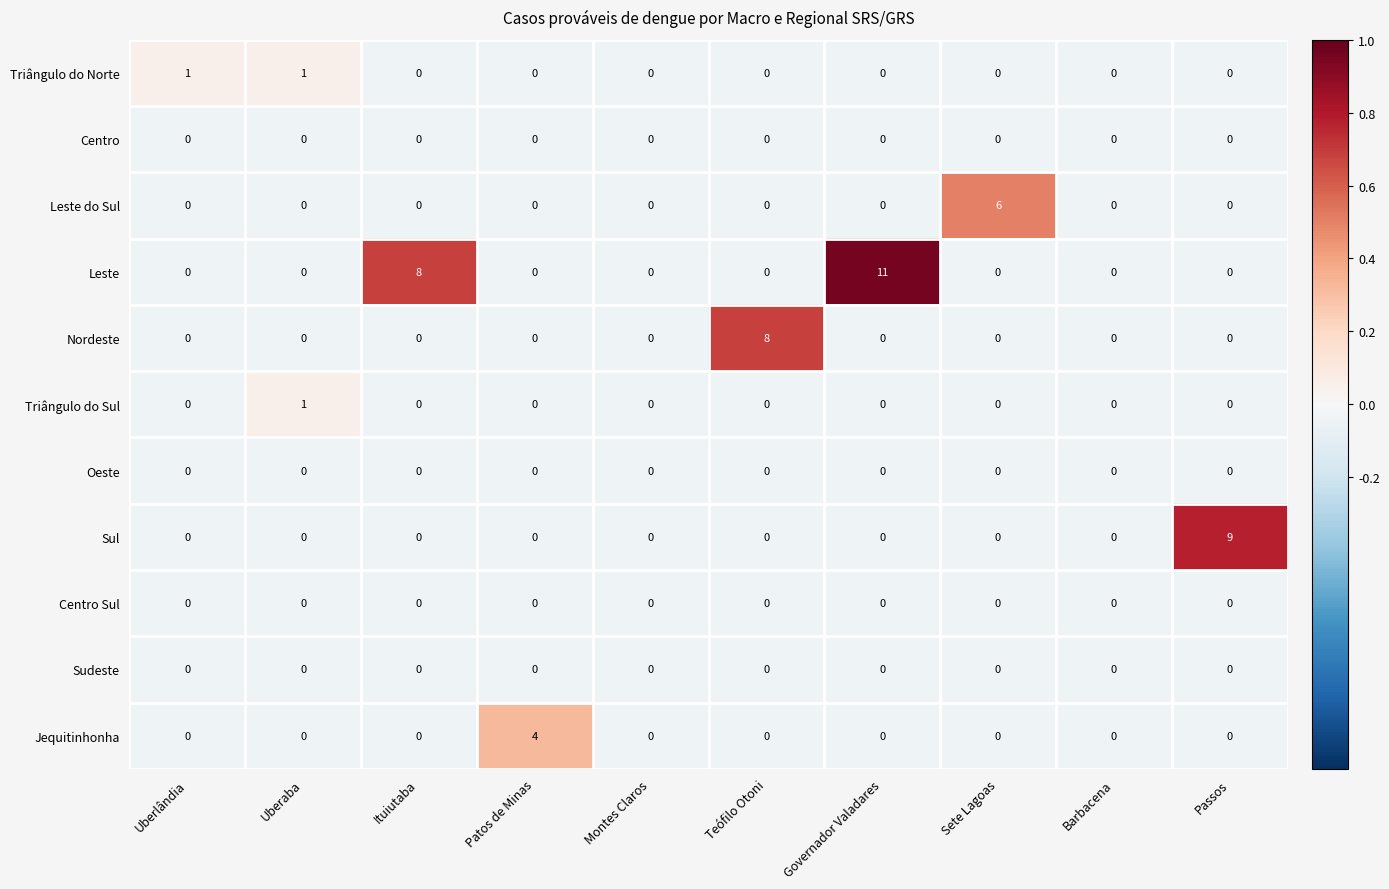

At which category does the chart reach its peak across all series?

Governador Valadares